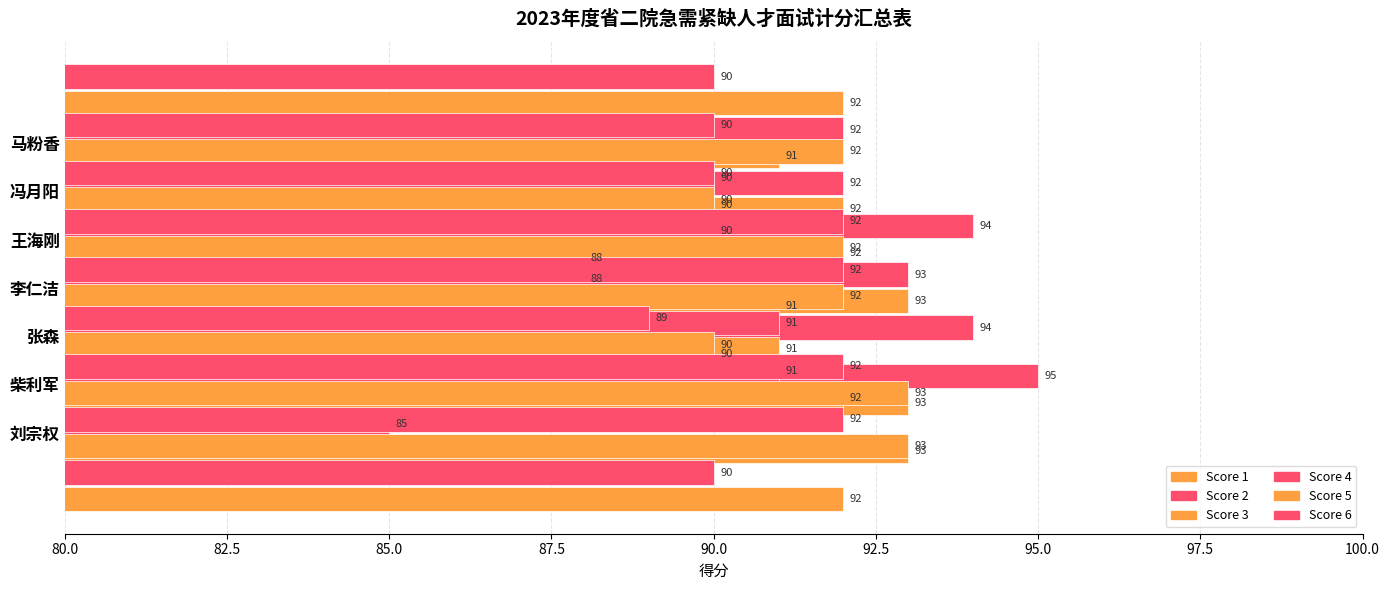

How many categories are shown in the chart?

7